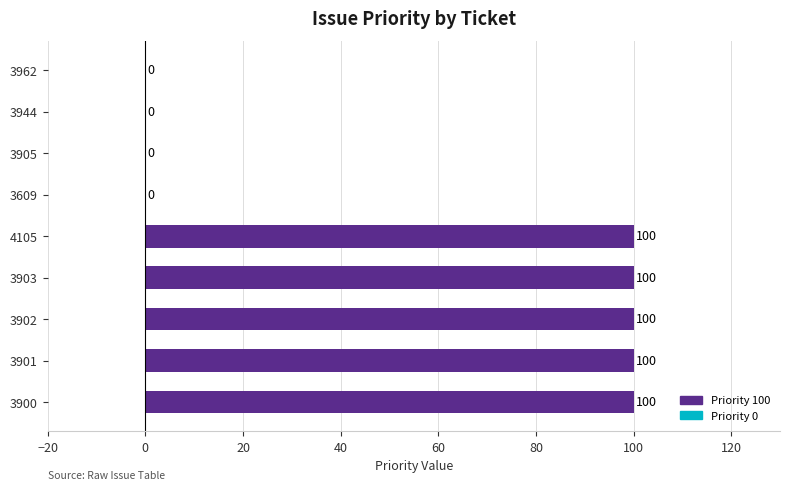

Reading bottom to top, transcribe all the data shown in this chart.

3900=100	3901=100	3902=100	3903=100	4105=100	3609=0	3905=0	3944=0	3962=0